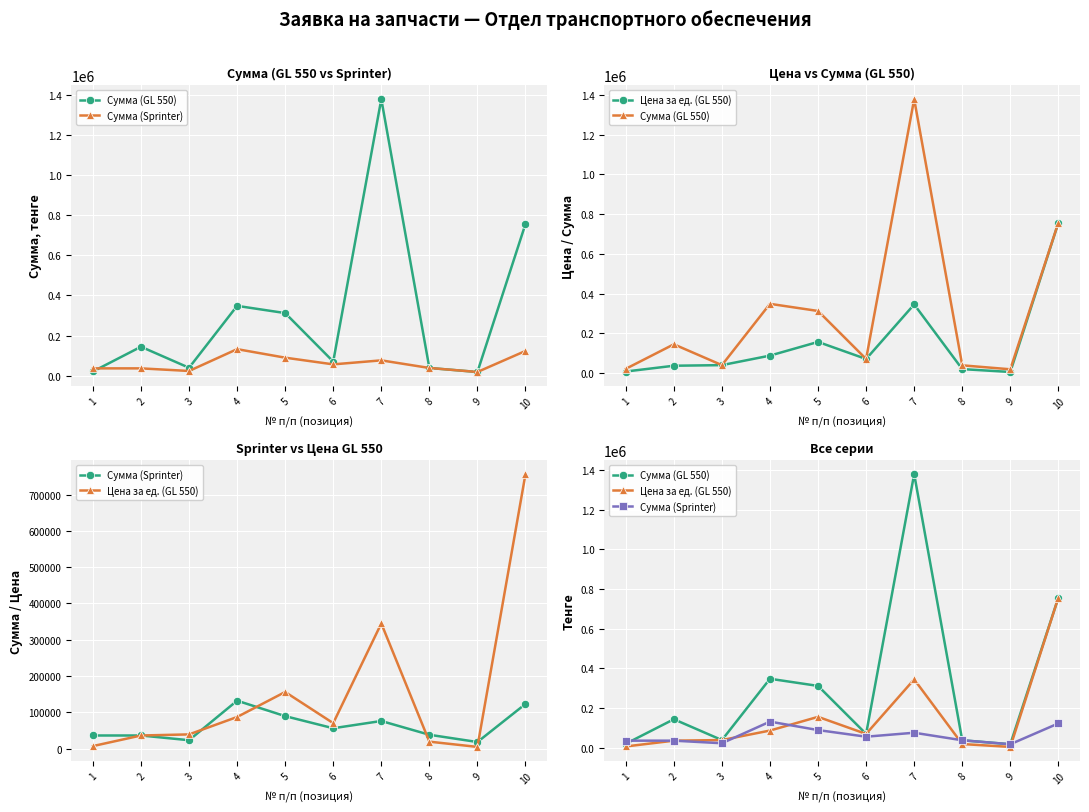

Reading right to left, list all the values displayed in this chart.

Сумма (GL 550): 10=757000	9=18000	8=38000	7=1380000	6=70000	5=312000	4=348000	3=39000	2=144000	1=20400
Сумма (Sprinter): 10=123000	9=18000	8=38000	7=76000	6=56000	5=89400	4=132000	3=23000	2=36000	1=36000
Цена за ед. (GL 550): 10=757000	9=4500	8=19000	7=345000	6=70000	5=156000	4=87000	3=39000	2=36000	1=6800